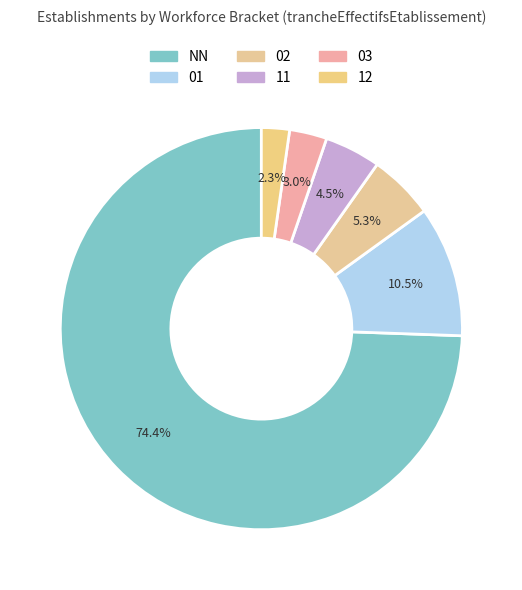

Which has a higher value, NN or 01?

NN